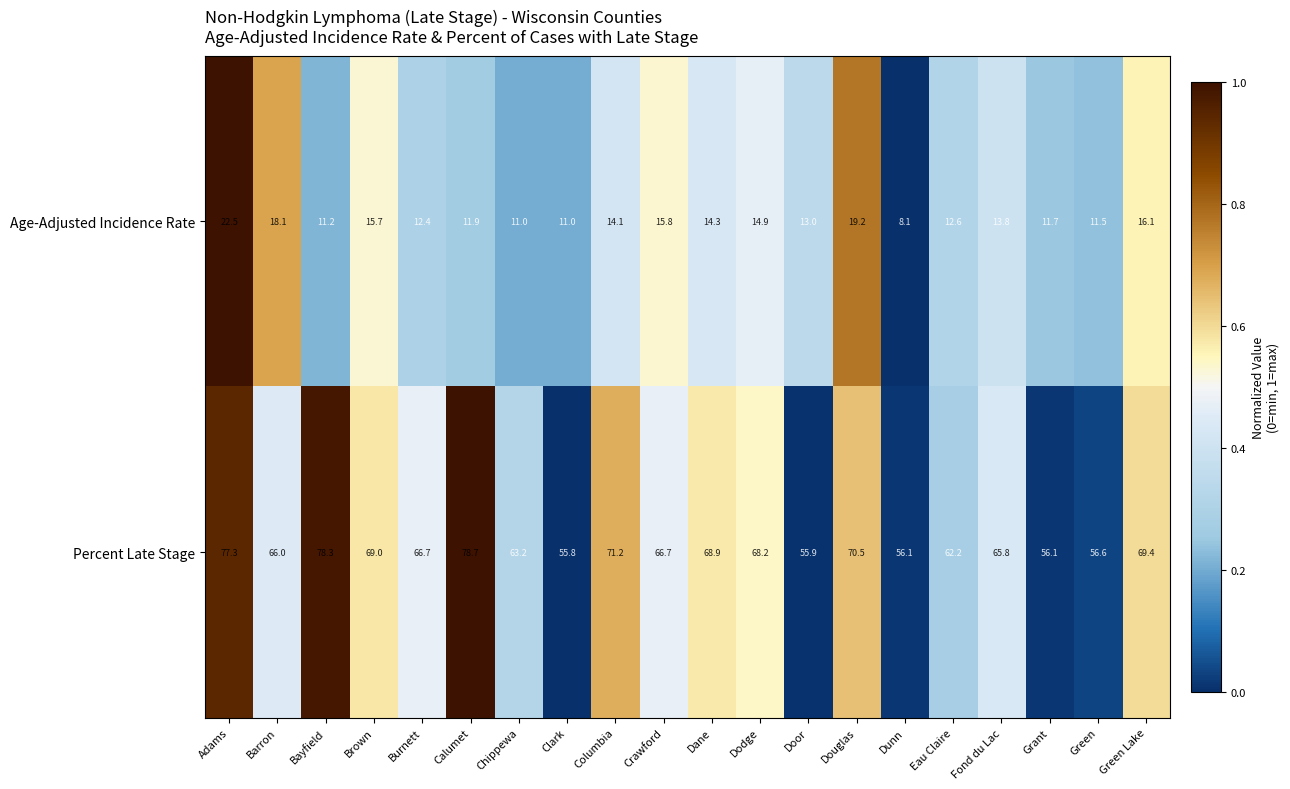

Is the value of Percent Late Stage at Douglas greater than the value of Age-Adjusted Incidence Rate at Calumet?

Yes